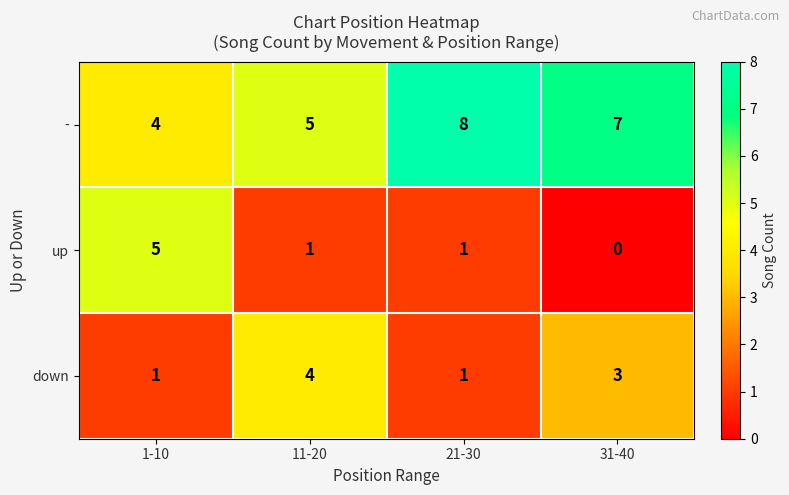

The up series shows -3 at 31-40. True or false?

False